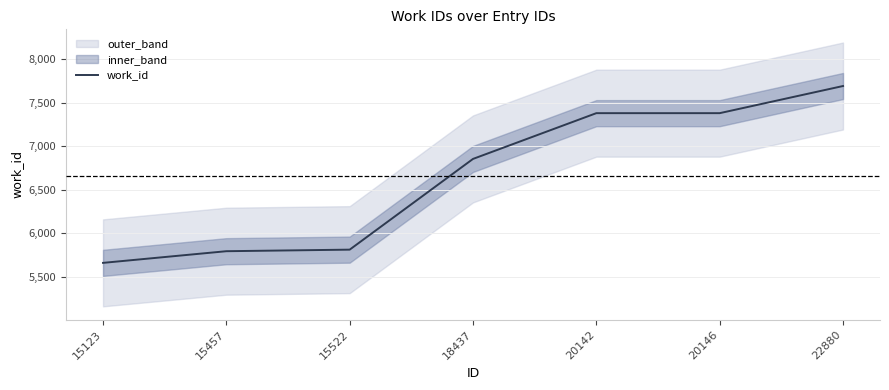

The work_id series shows 6856 at 18437. True or false?

True